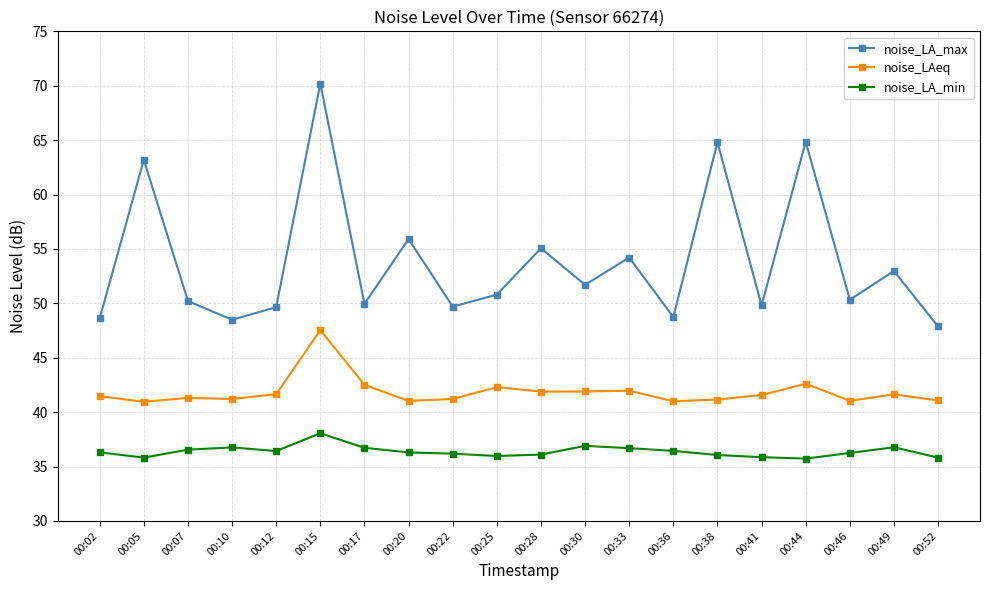

Which label corresponds to the largest value in the chart?

00:15